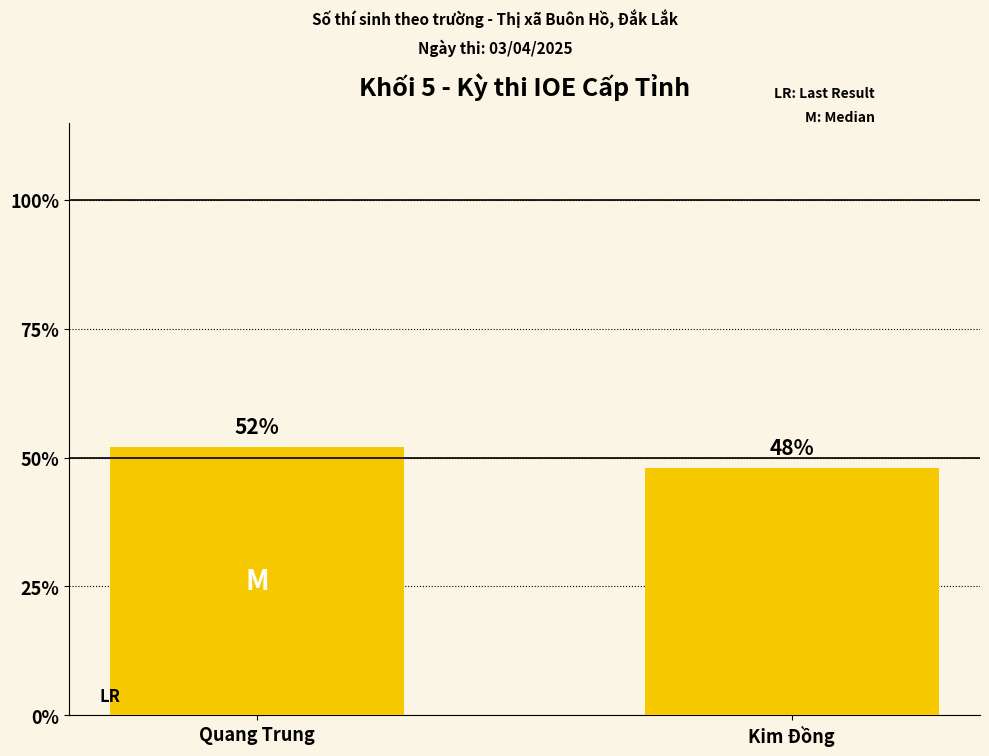

What is the maximum value shown in the chart?

0.5